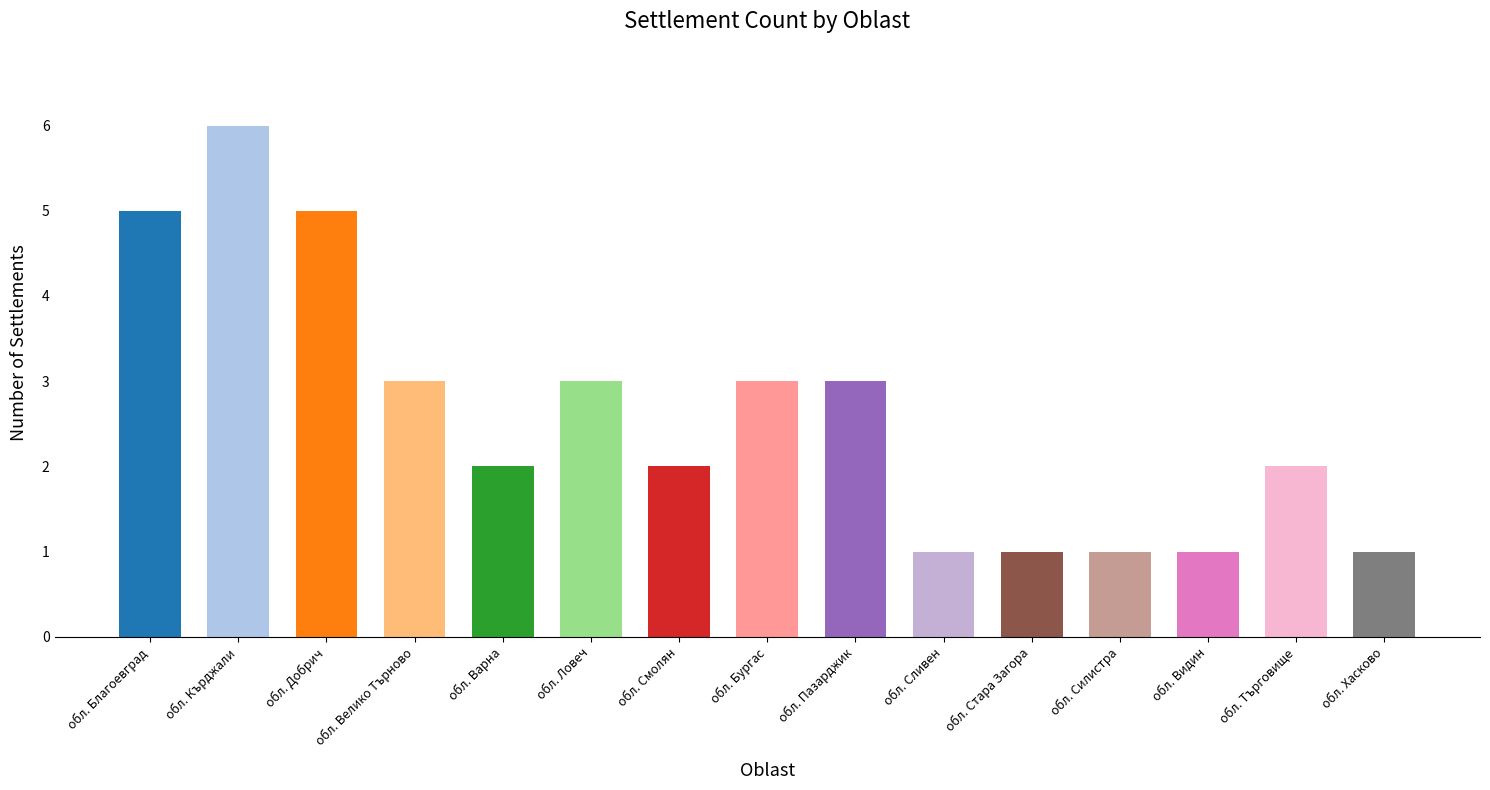

True or false: the data shows 0 at обл. Силистра.

False